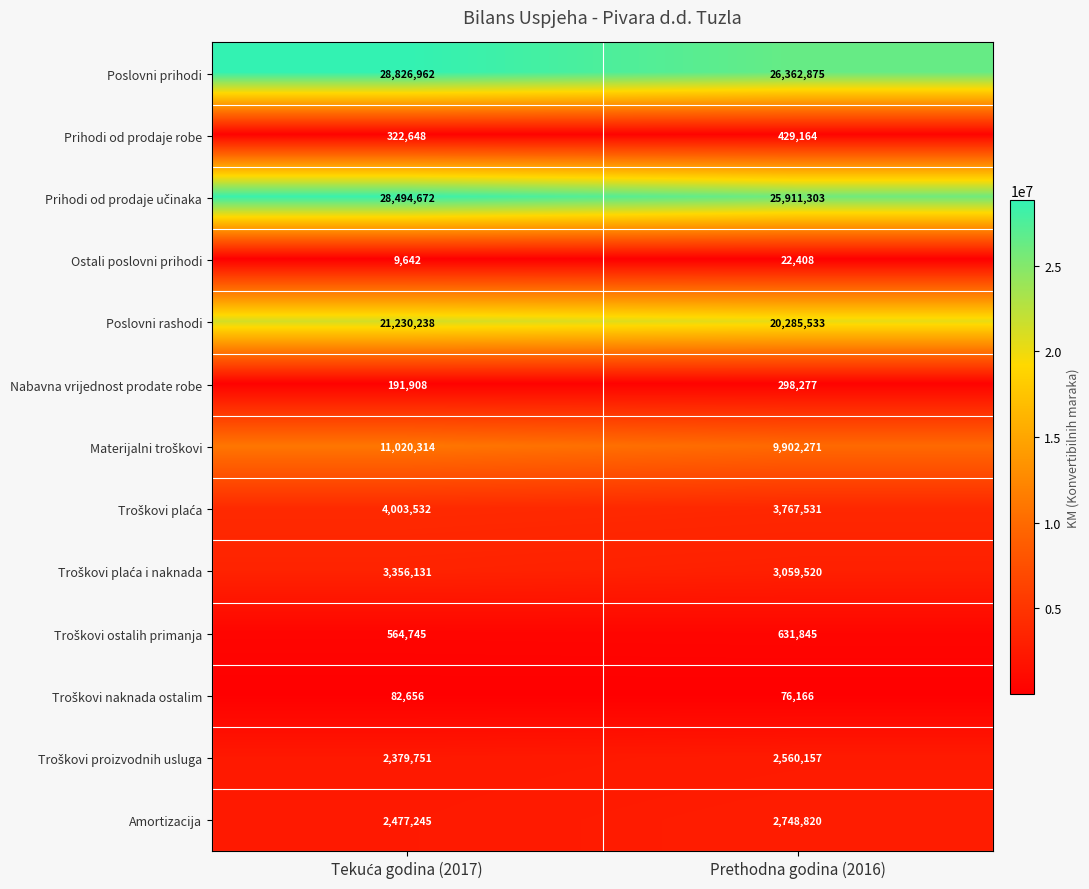

What is the average value of the Ostali poslovni prihodi series?

16025